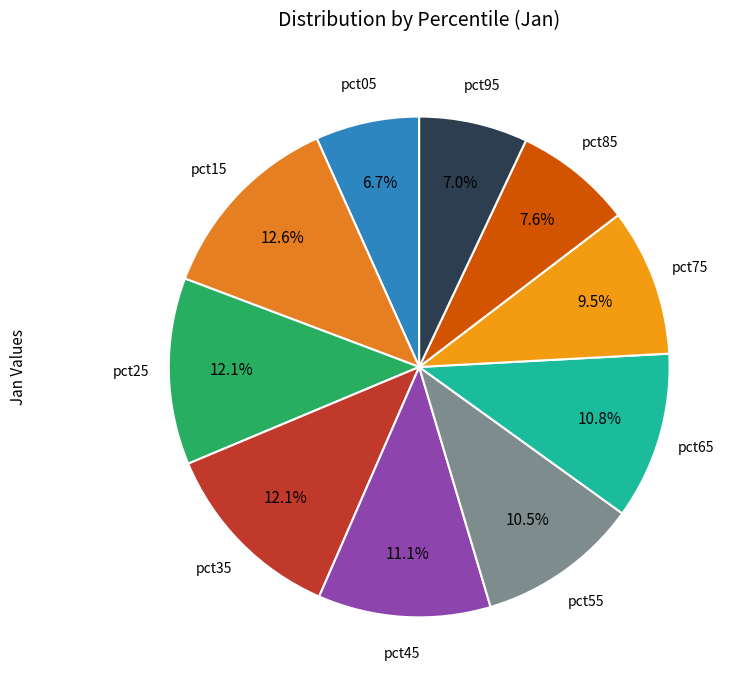

Count the number of slices in the pie.

10